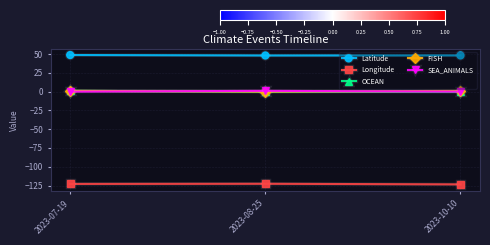

Is this an area chart (filled region under the line)?

No